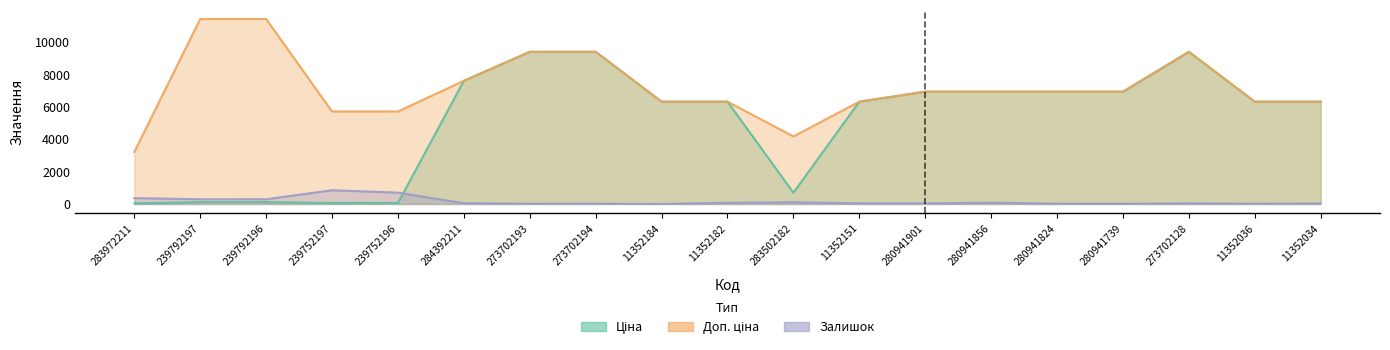

True or false: Доп. ціна has a value of 6925.7 at 280941739.

True